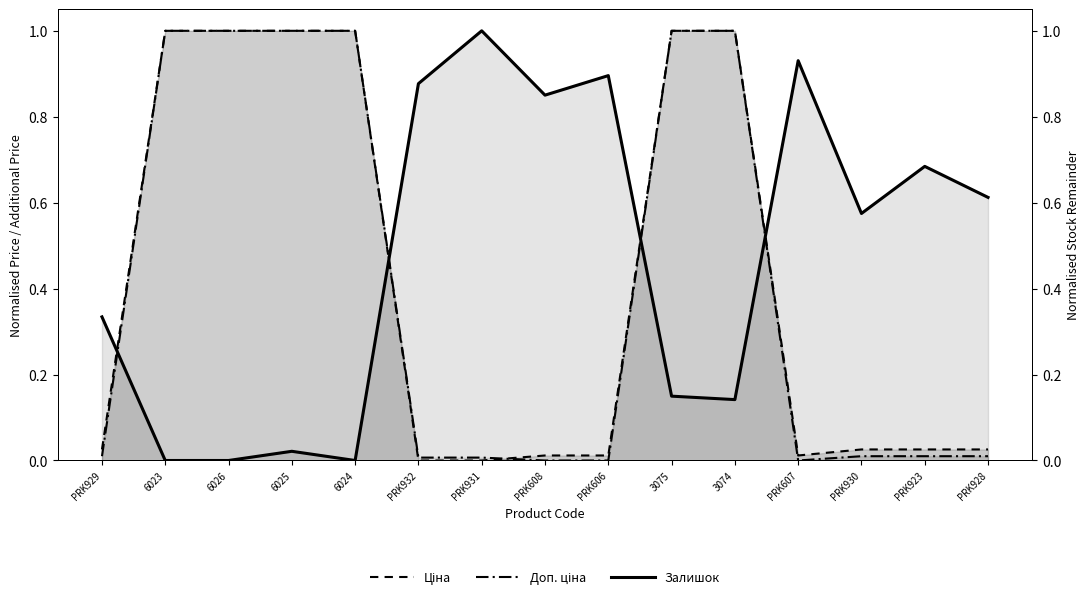

The Ціна series shows 0.2 at 6026. True or false?

False